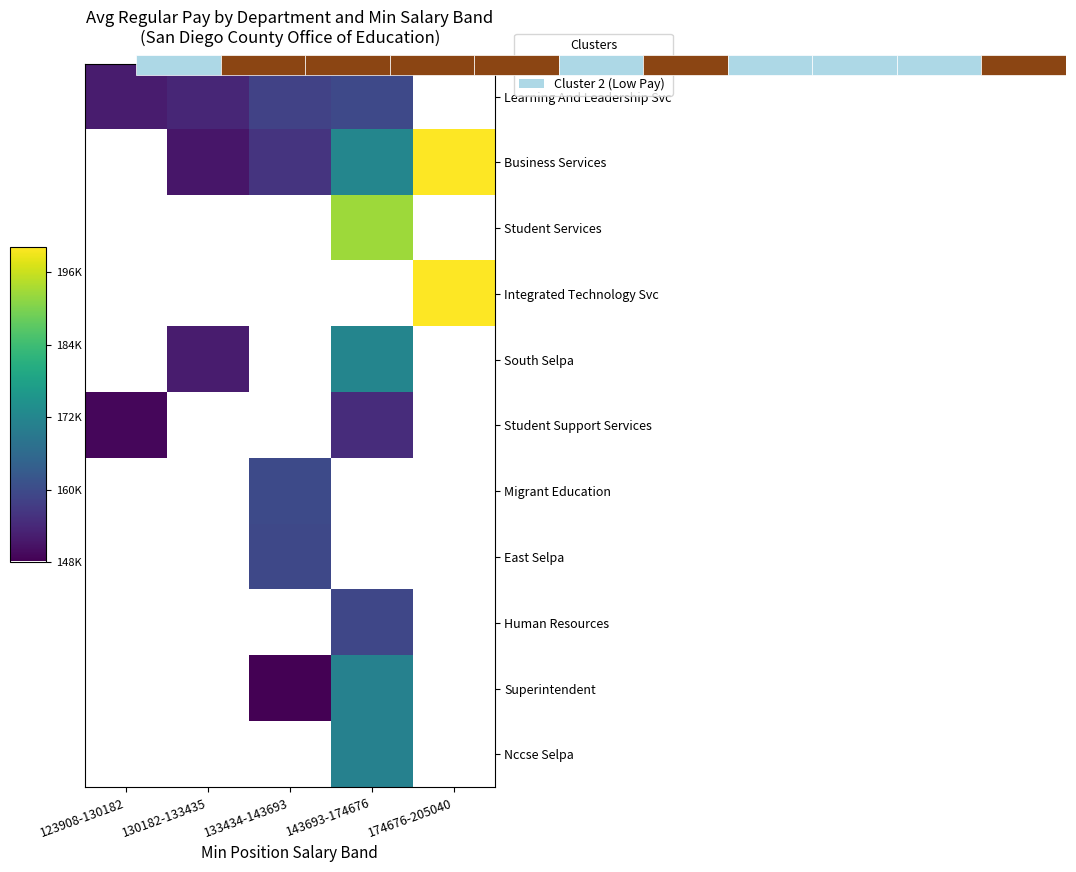

At how many categories does at least one series exceed 165984?

2